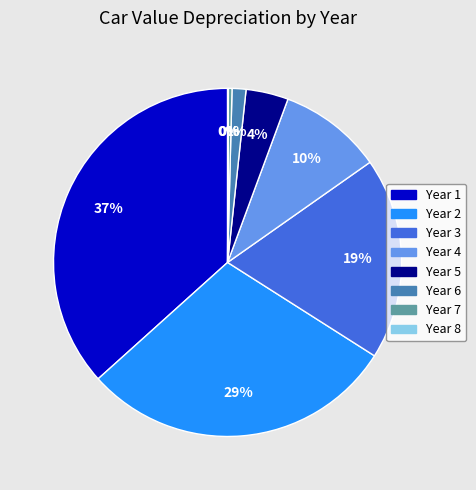

Which category has the biggest portion of the pie?

Year 1